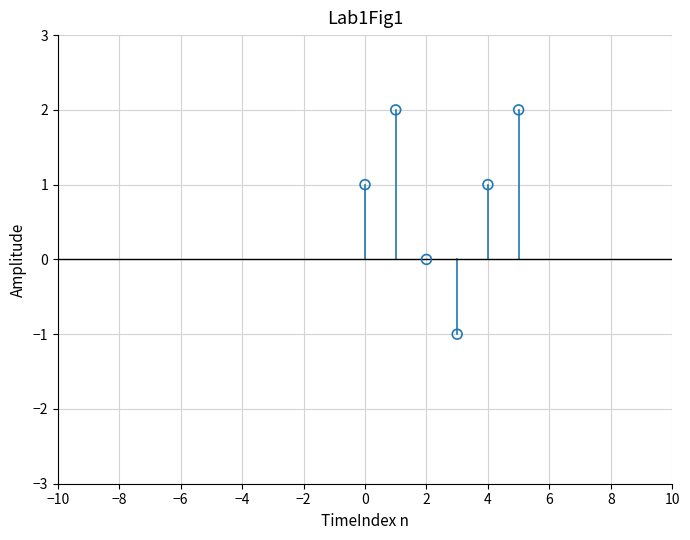

How many points are shown in the scatter plot?

6